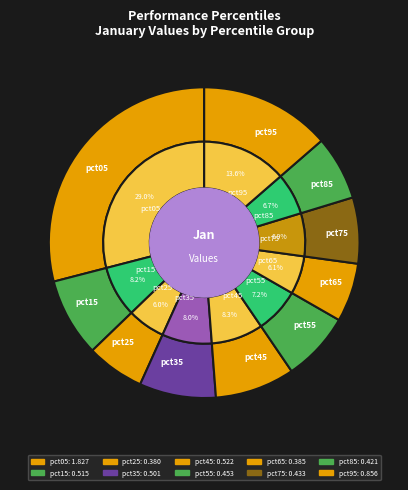

The pct35 slice represents 8% of the pie. True or false?

True